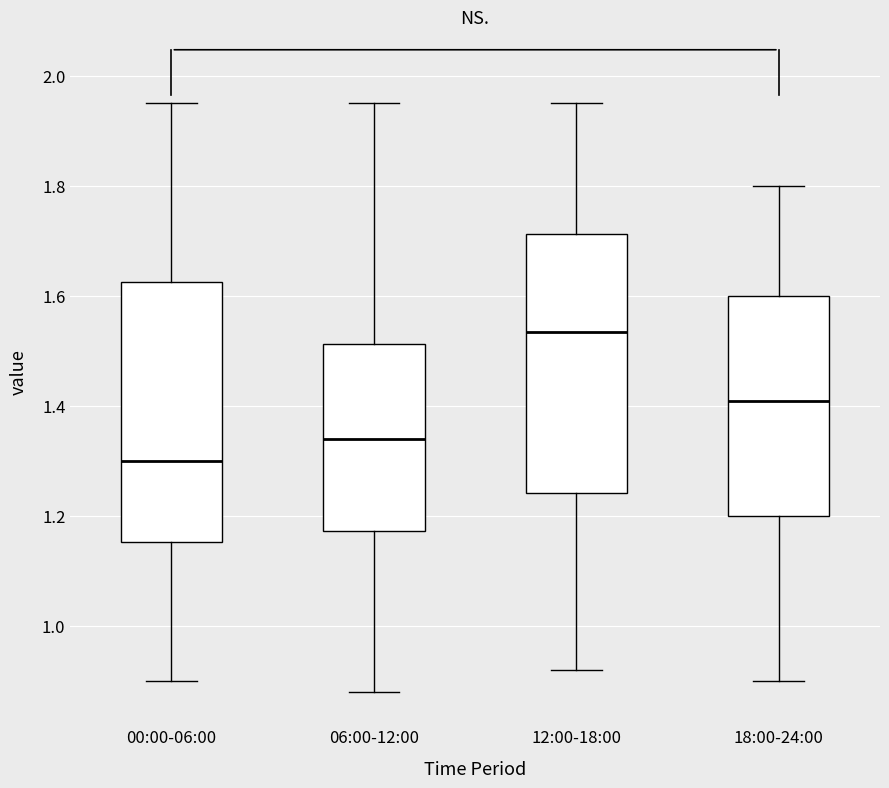

Reading left to right, read every box against the y-axis: the position of its median line, the range the box covers, and the ends of its whiskers. The values are not printed on the chart, so give them approximately, as read against the axis.

00:00-06:00: median 1.30, box 1.16 to 1.62, whiskers 0.90 to 1.96
06:00-12:00: median 1.34, box 1.18 to 1.52, whiskers 0.88 to 1.96
12:00-18:00: median 1.54, box 1.24 to 1.72, whiskers 0.92 to 1.96
18:00-24:00: median 1.42, box 1.20 to 1.60, whiskers 0.90 to 1.80